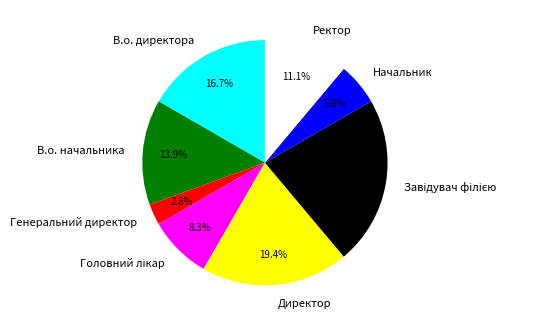

What portion of the pie excludes Генеральний директор?

97.2%